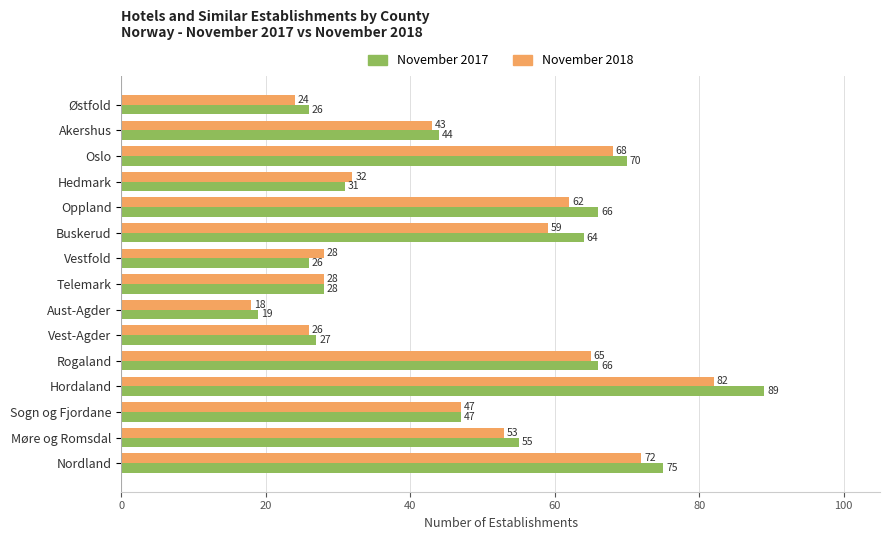

What is the minimum value shown in the chart?

18